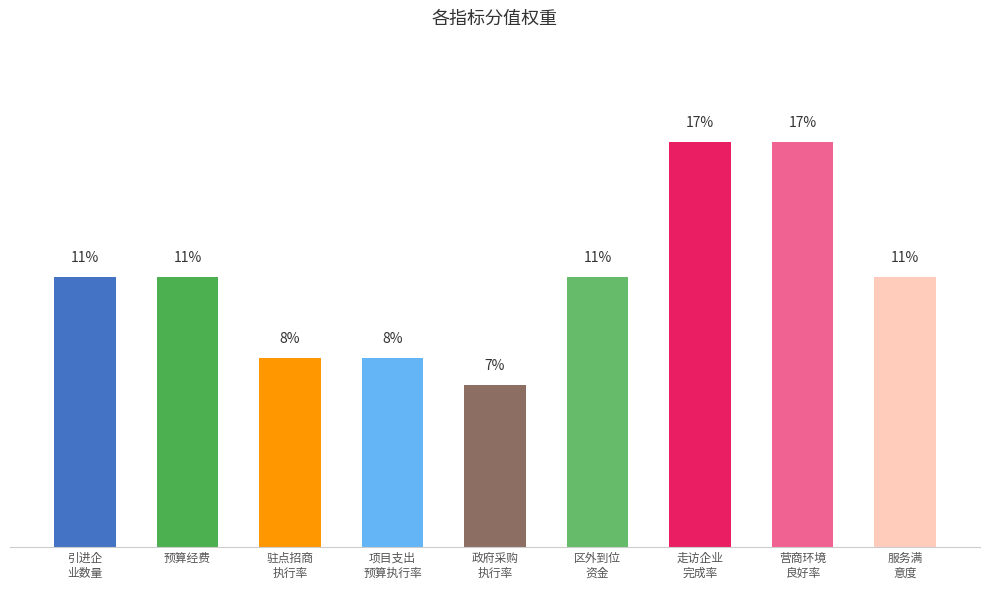

True or false: the data shows 7.8 at 驻点招商
执行率.

True